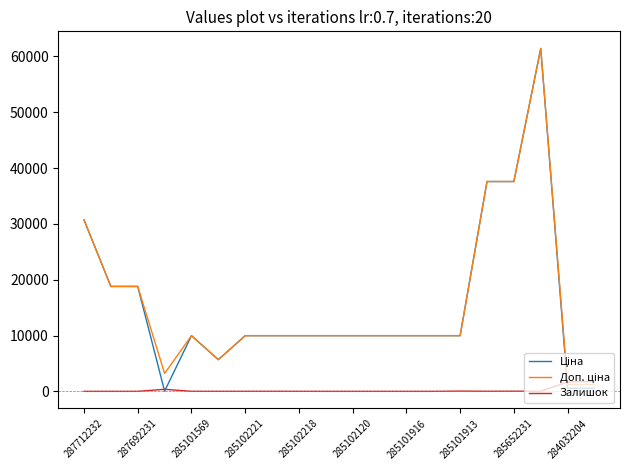

What is the maximum value shown in the chart?

61434.3